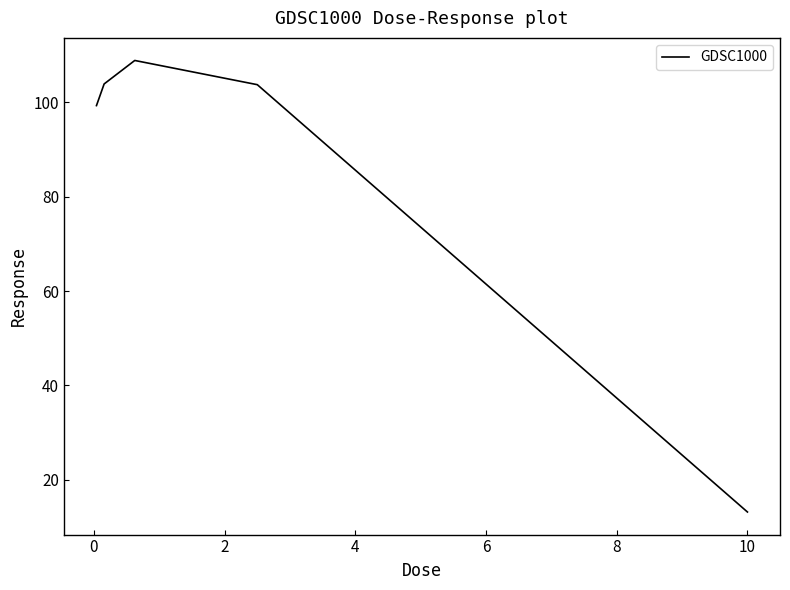

What is the smallest value displayed?

13.2